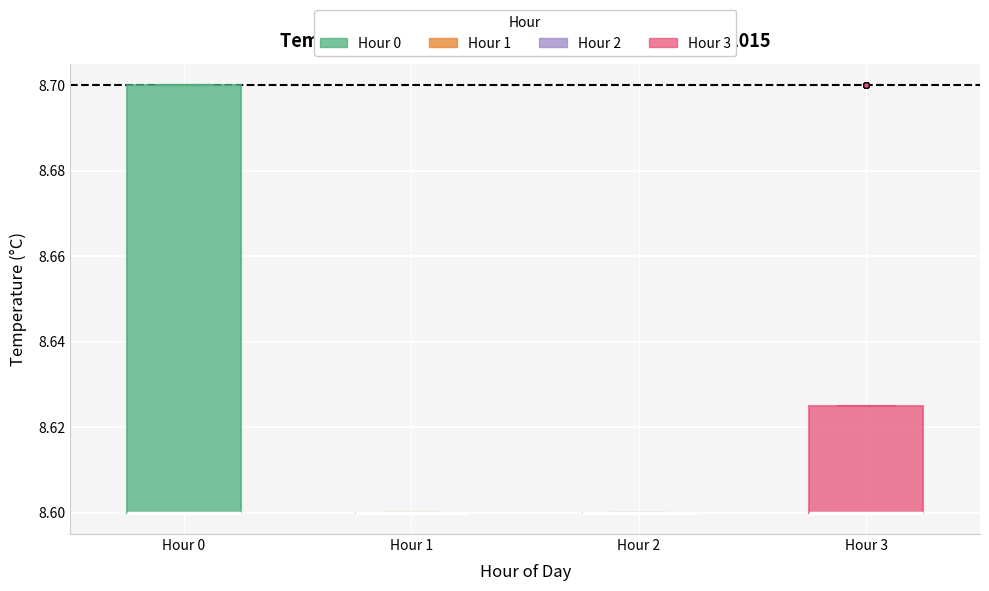

Reading left to right, transcribe this box plot: for each box, give where its median line is, the range the box spans, and where its two whiskers end, as read against the y-axis. The values are not printed on the chart, so give them approximately, as read against the axis.

Hour 0: median 8.600 (drawn on the box's lower edge), box 8.600 to 8.700, whiskers 8.600 to 8.700
Hour 1: box collapsed to a line at 8.600, whiskers 8.600 to 8.600
Hour 2: box collapsed to a line at 8.600, whiskers 8.600 to 8.600
Hour 3: median 8.600 (drawn on the box's lower edge), box 8.600 to 8.626, whiskers 8.600 to 8.626